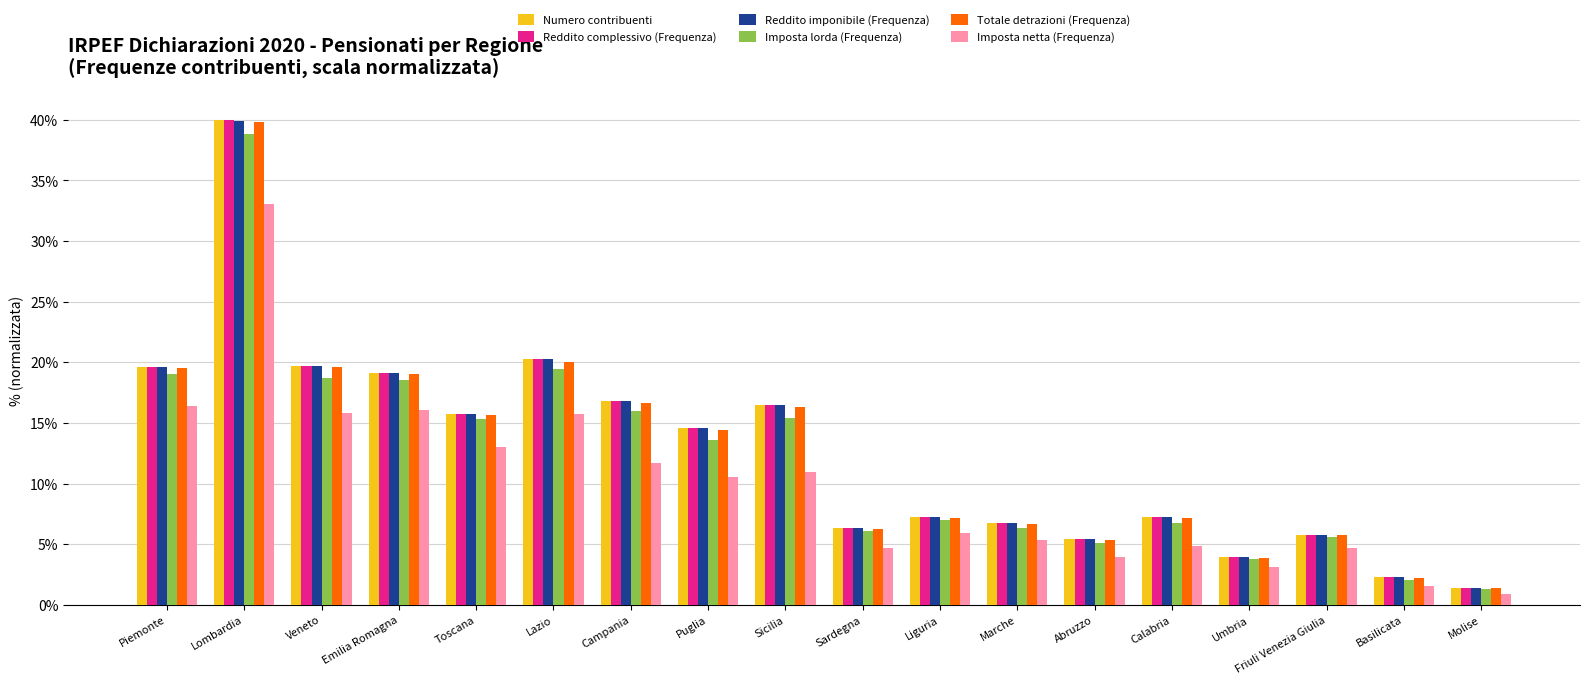

What is the difference between the second highest and second lowest values in the Reddito complessivo (Frequenza) series?

18.0